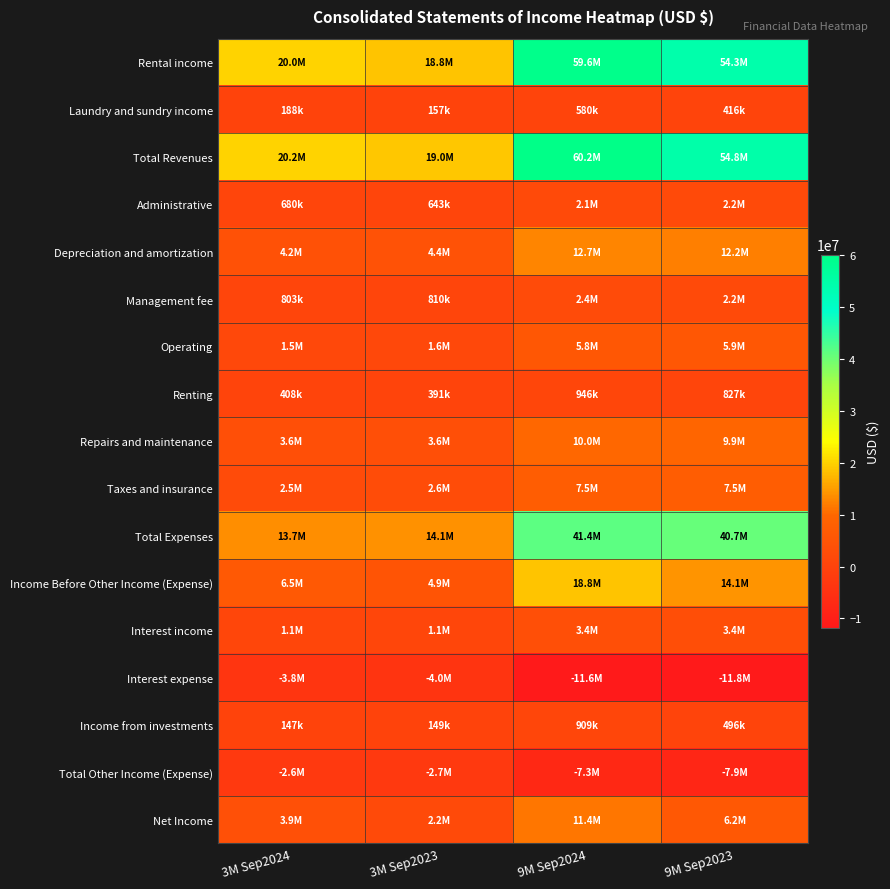

What is the total value across all series at 3M Sep2023?

67674463